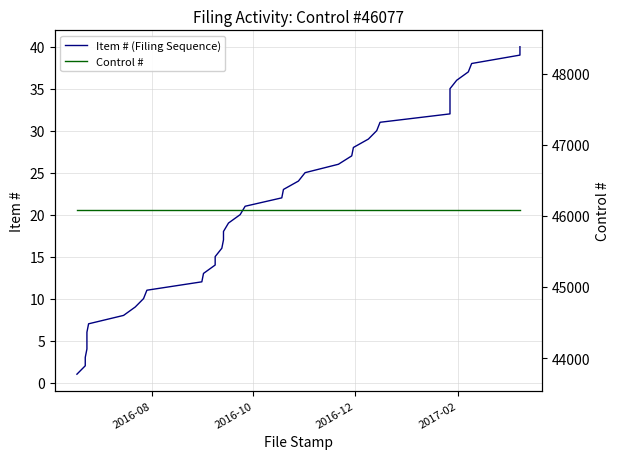

True or false: Item # (Filing Sequence) has more than 0 interior local peaks.

False